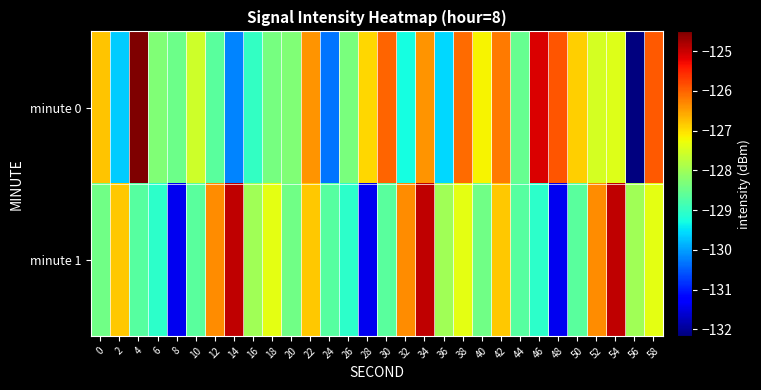

At how many categories does at least one series exceed -125?

4